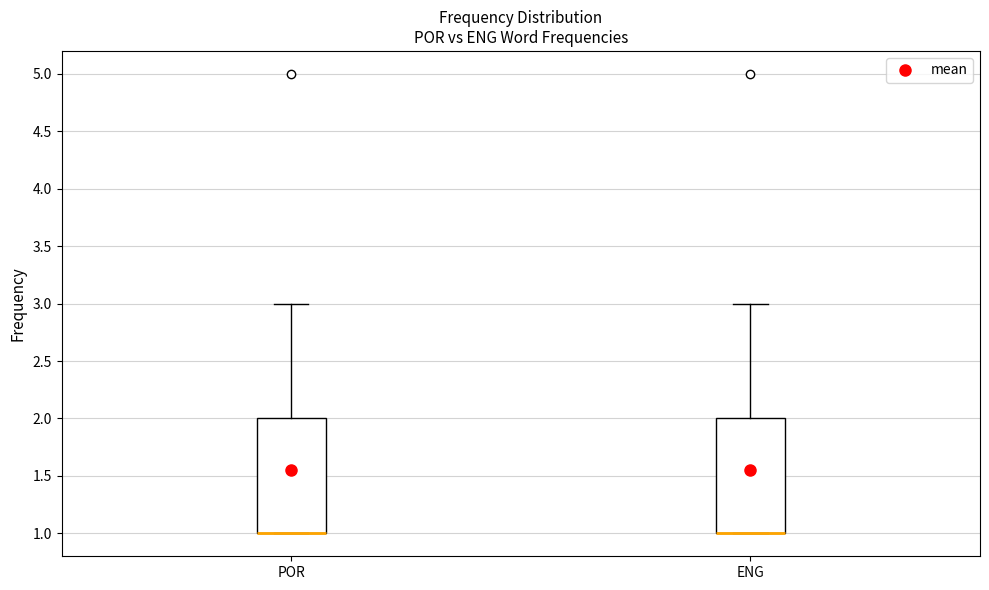

Where is the upper edge of the box for ENG on the y-axis? The values are not printed on the chart, so give them approximately, as read against the axis.

2